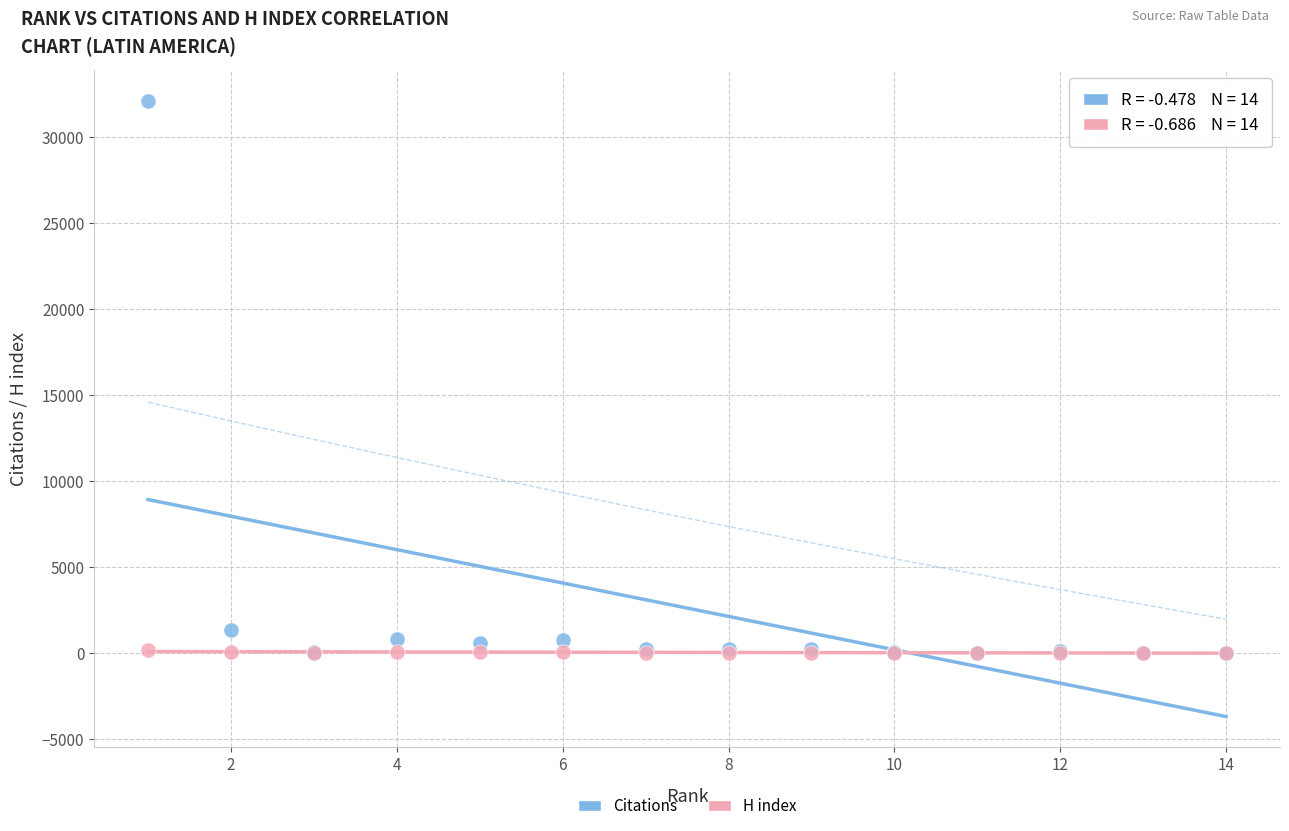

Across all series, what Y value is closest to 16056?

1371